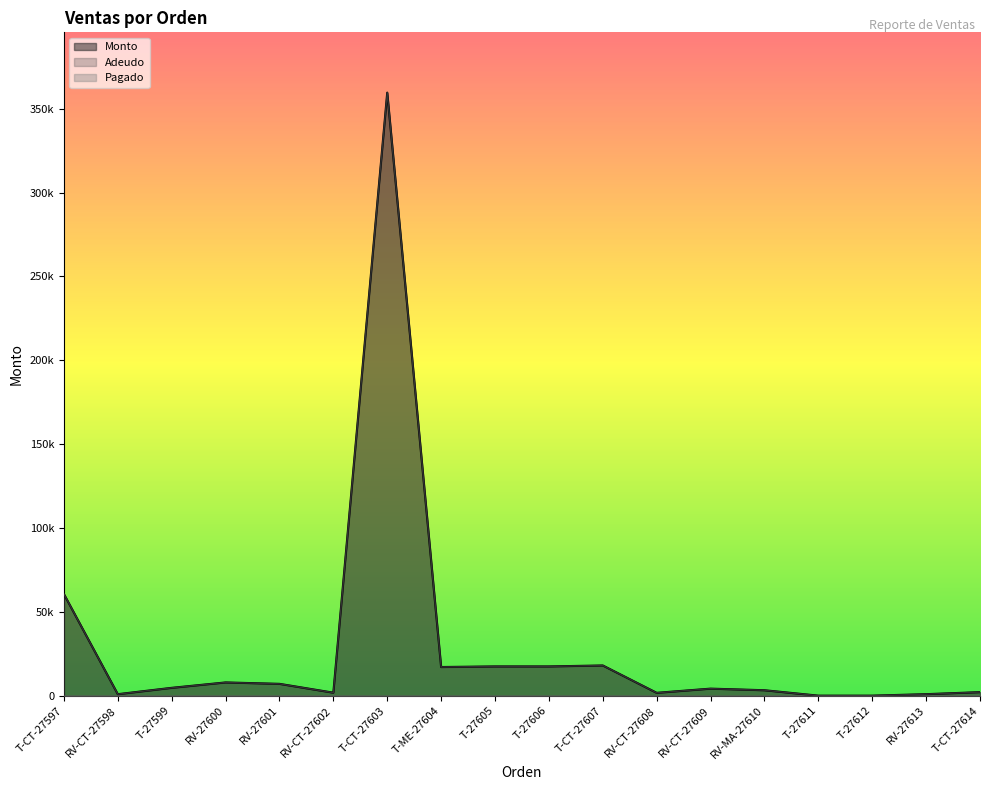

Does the chart display data point markers on the line(s)?

No